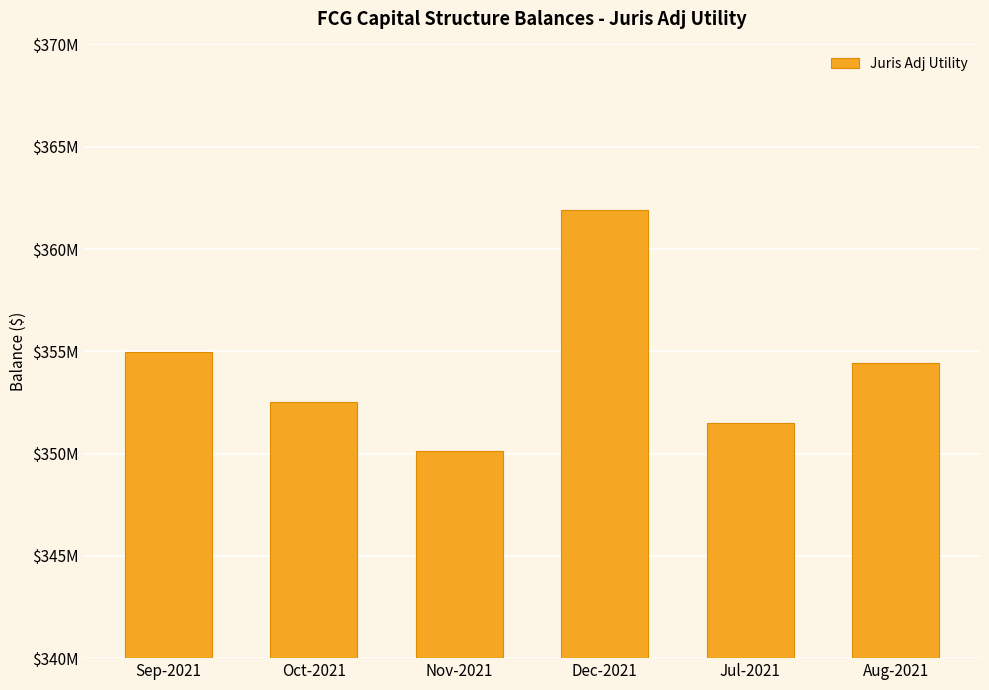

Are the bars horizontal?

No